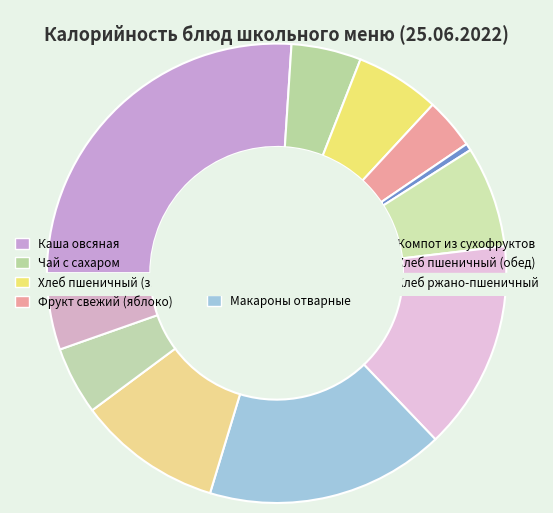

What is the change in value from Чай с сахаром to Фрукт свежий (яблоко)?

-16.0